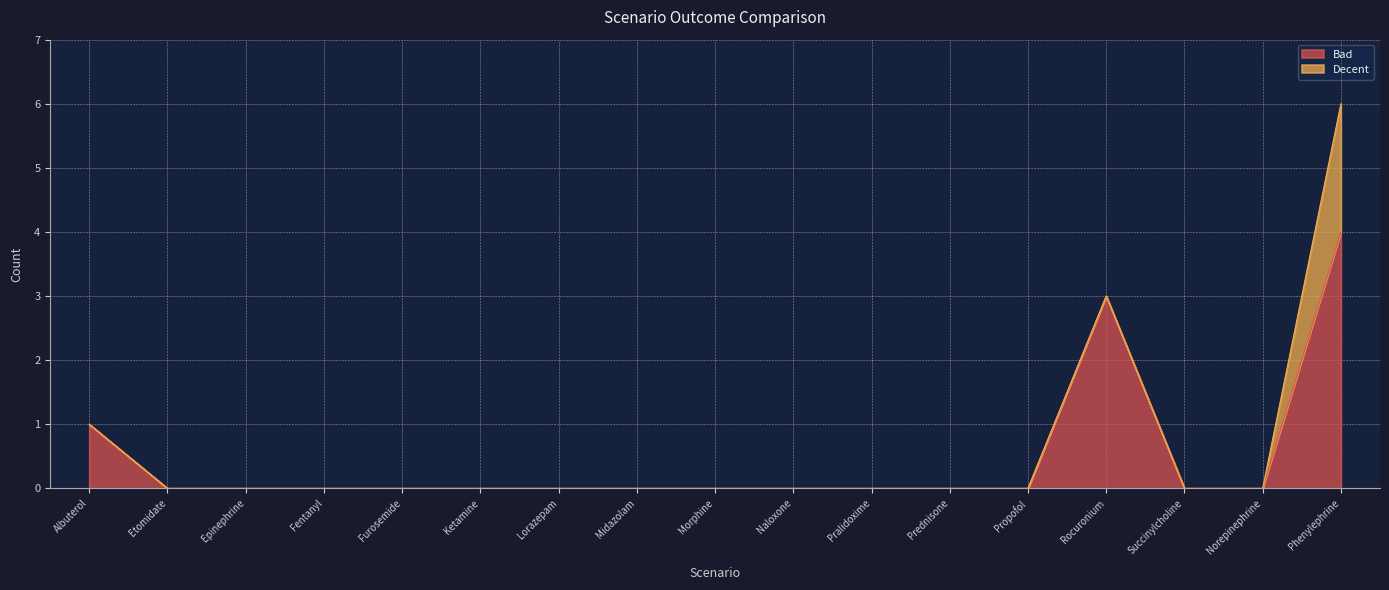

What is the label of the 5th point from the right?

Propofol